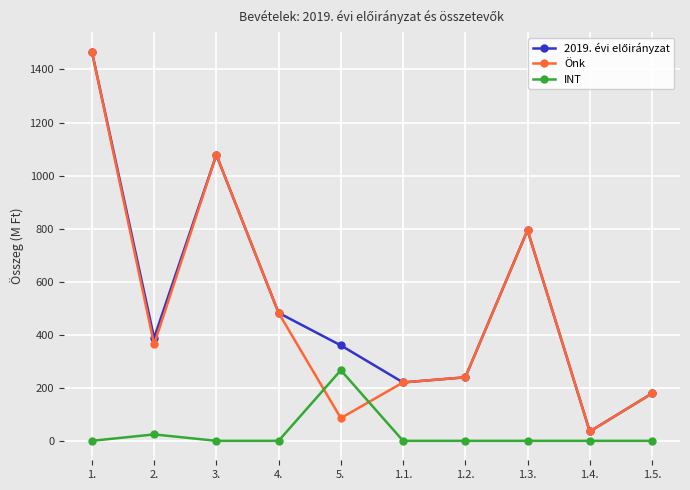

What is the value of the Önk point at the 1st from the left?

1467.6